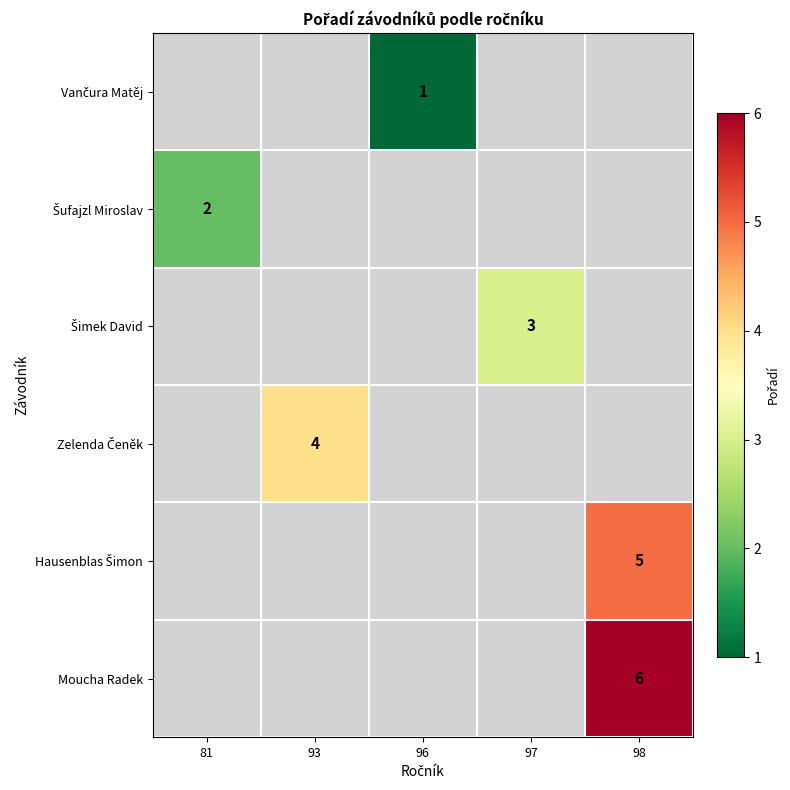

True or false: Moucha Radek has a value of 10 at 98.

False